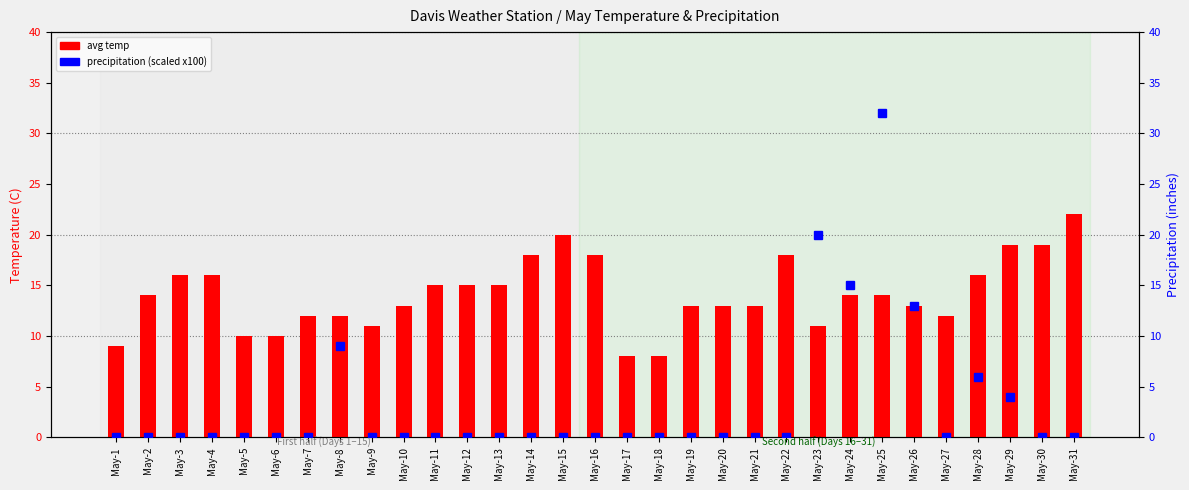

Reading left to right, list all the values displayed in this chart.

avg temp: 9	14	16	16	10	10	12	12	11	13	15	15	15	18	20	18	8	8	13	13	13	18	11	14	14	13	12	16	19	19	22
precipitation (scaled): 0	0	0	0	0	0	0	9	0	0	0	0	0	0	0	0	0	0	0	0	0	0	20	15	32	13	0	6	4	0	0